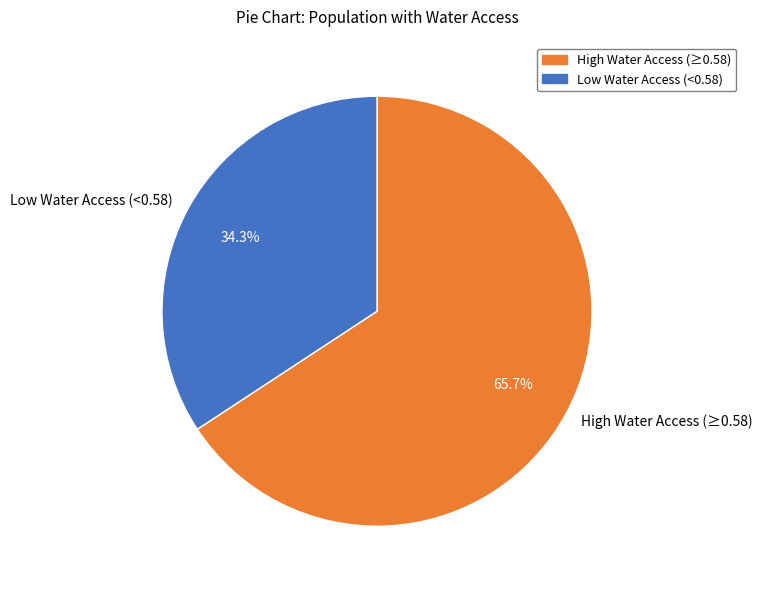

Approximately how many times larger is the value at High Water Access (≥0.58) compared to Low Water Access (<0.58)?

1.9